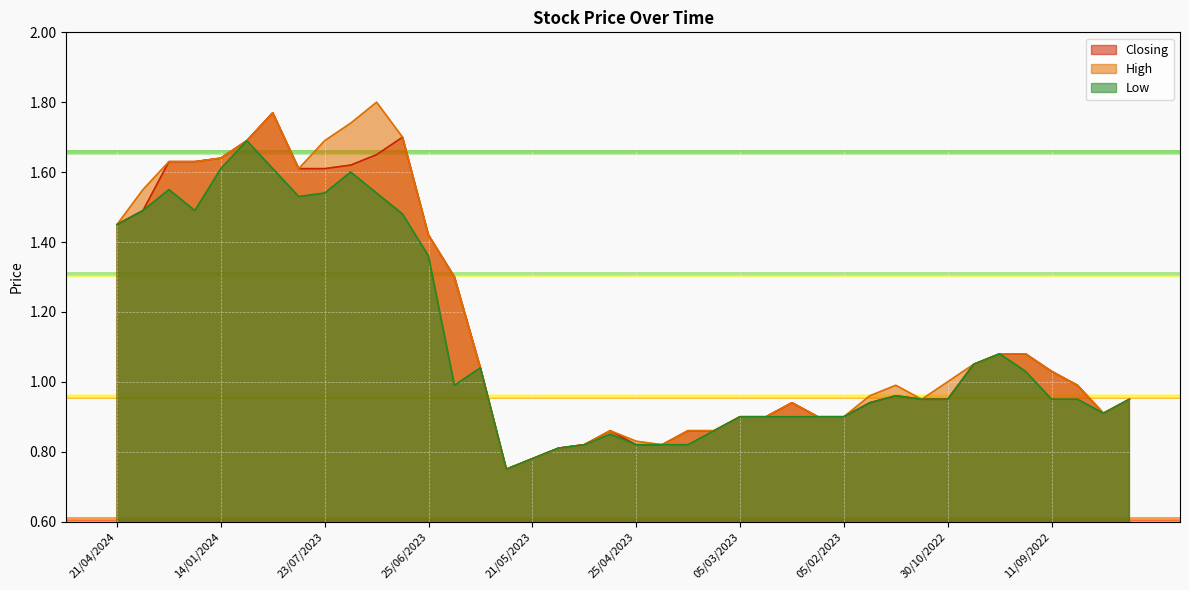

How many data points in High are less than 1?

20